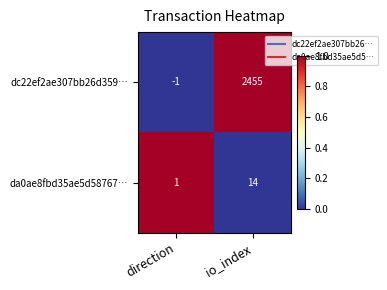

Rank the series by their maximum value, from lowest to highest.

da0ae8fbd35ae5d58767…, dc22ef2ae307bb26d359…